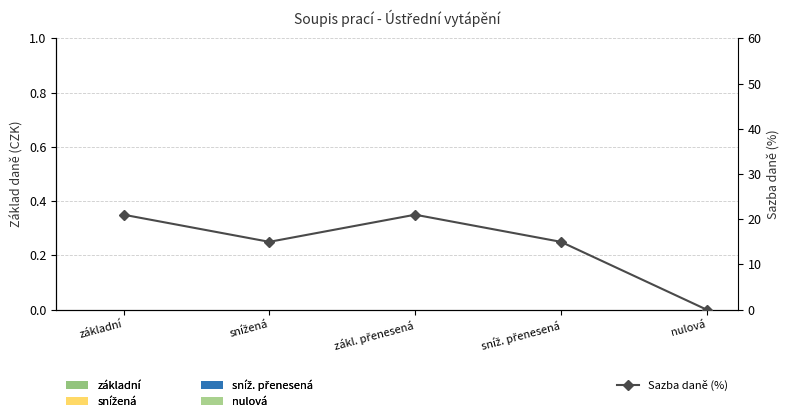

What is the change in value from základní to snížená?

-6